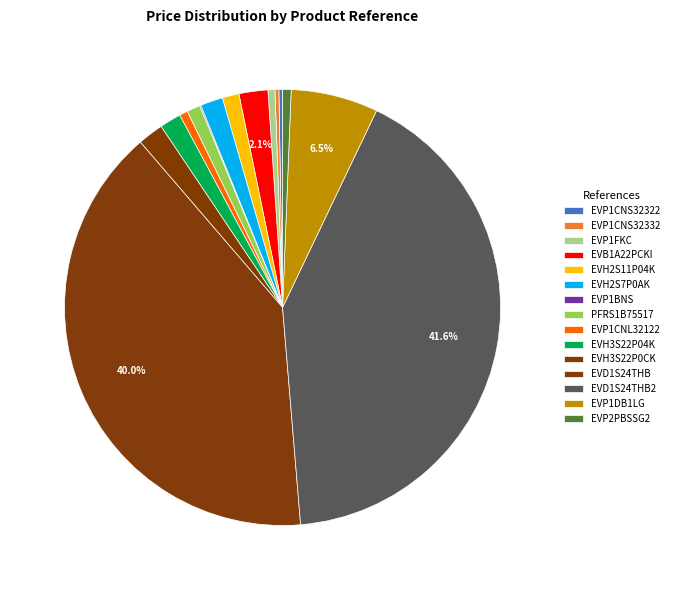

What percentage is NOT represented by EVH3S22P04K?

98.4%